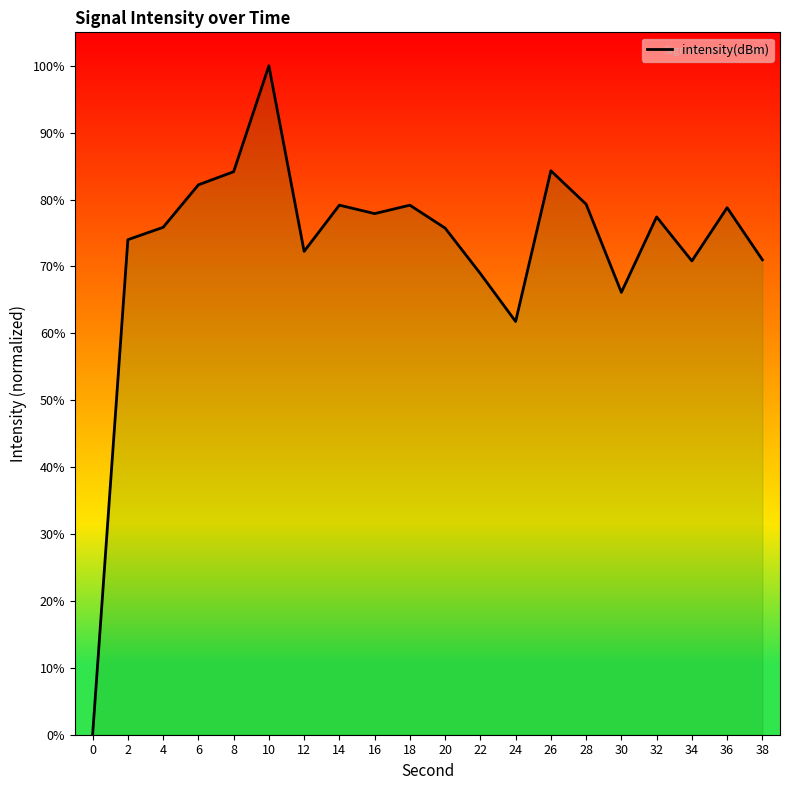

Count the number of categories in the chart.

20